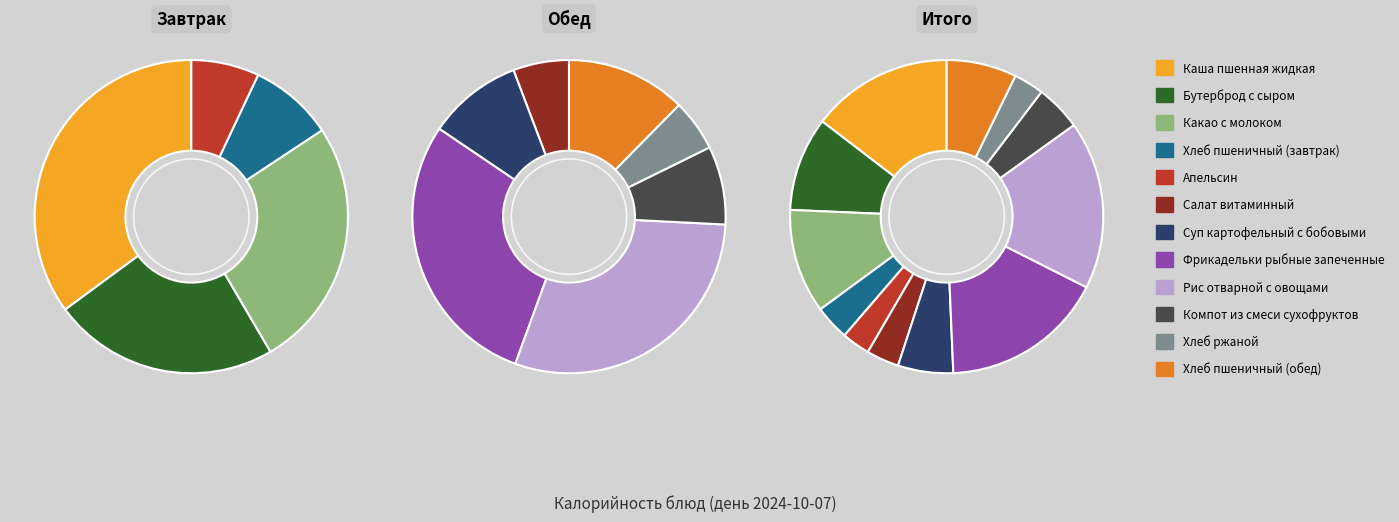

Does Каша пшенная жидкая account for over 50% of the chart?

No